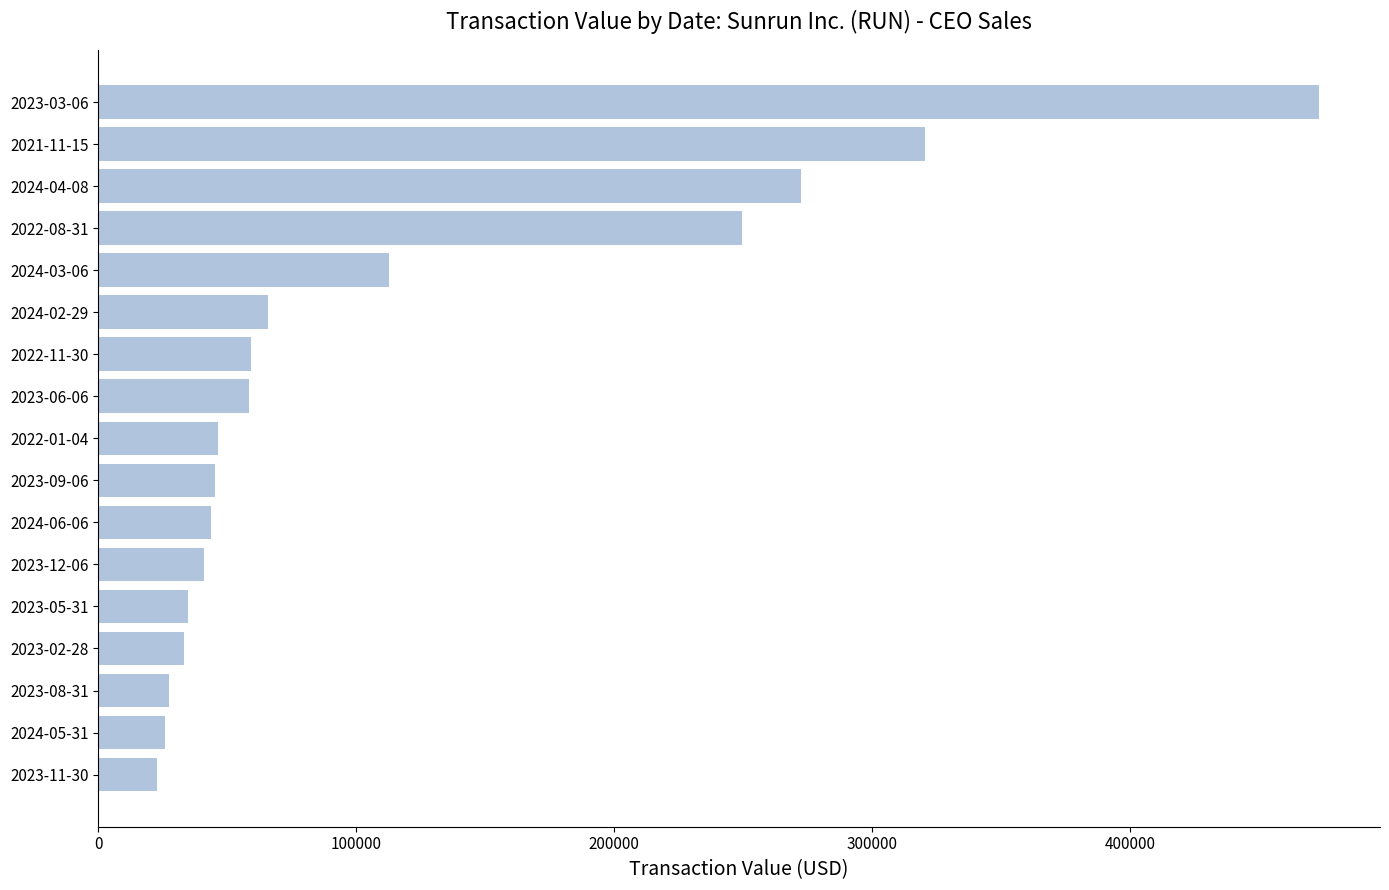

What is the difference between the maximum and minimum values?

450330